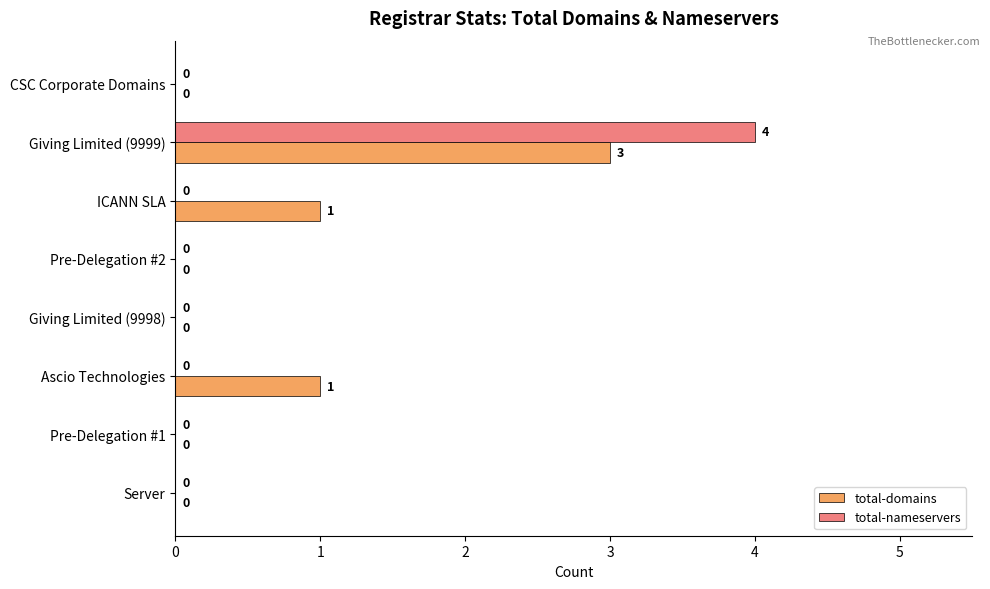

What is the sum of all total-nameservers values?

4